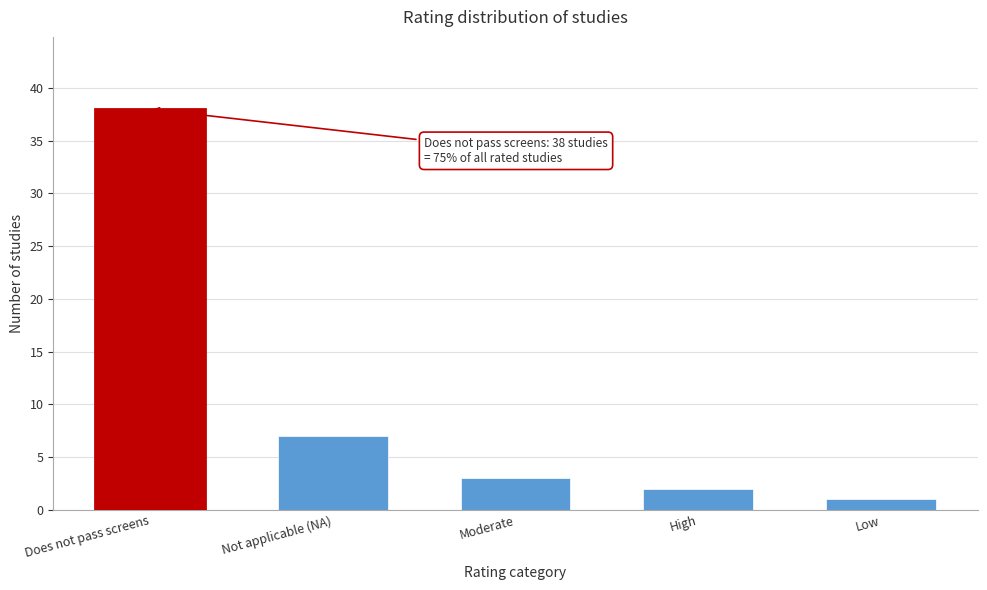

Reading right to left, extract all data points from this chart.

1	2	3	7	38